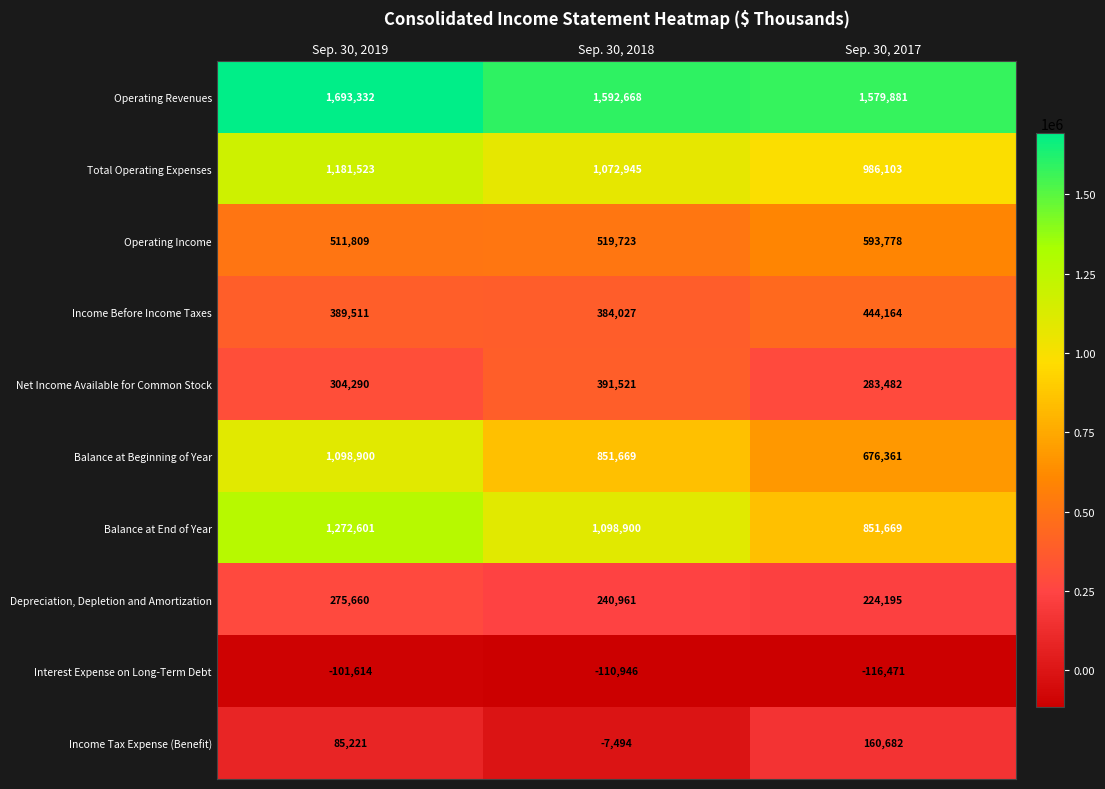

At which category is the sum across all series the highest?

Sep. 30, 2019